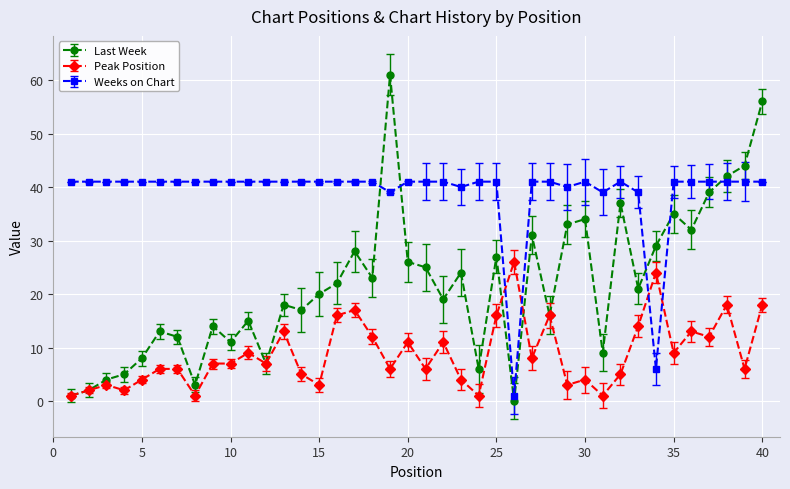

List the series in order of their overall mean, lowest first.

Peak Position, Last Week, Weeks on Chart